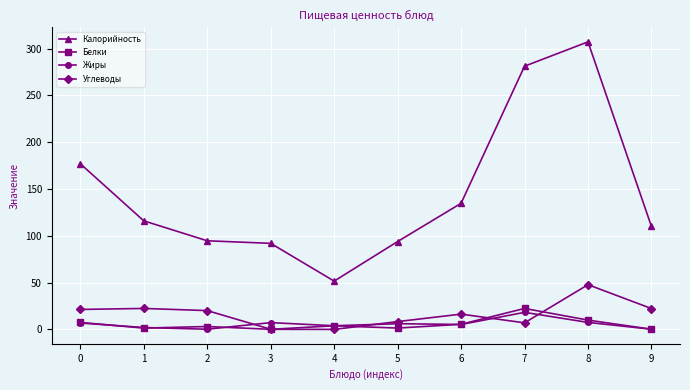

True or false: Жиры and Калорийность cross at least once.

False